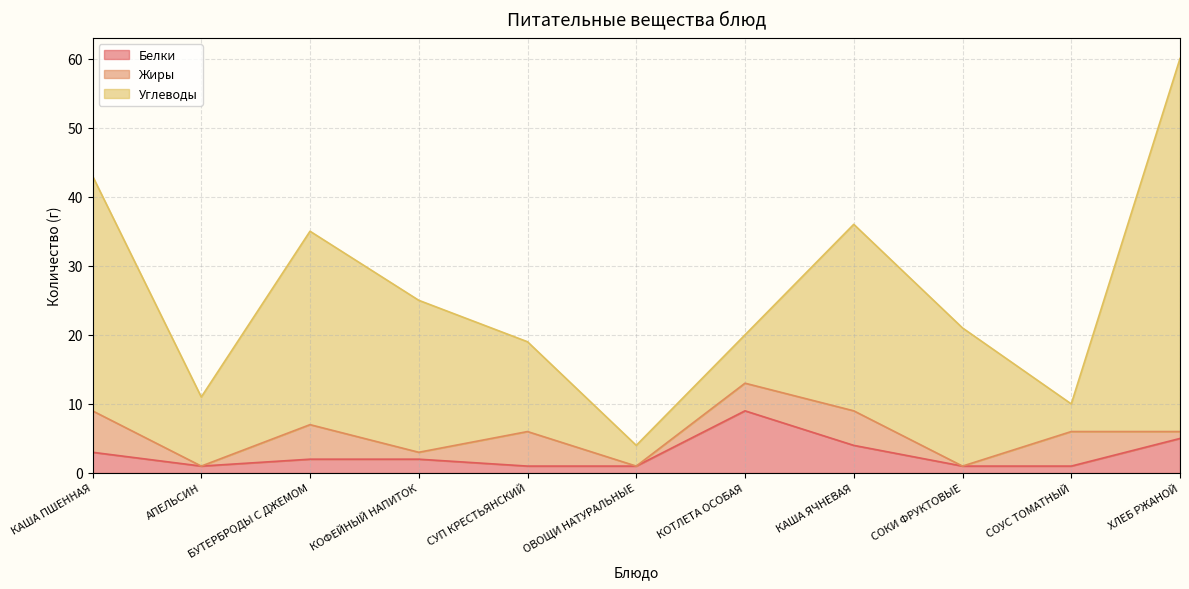

True or false: Белки has more than 1 interior local peaks.

False